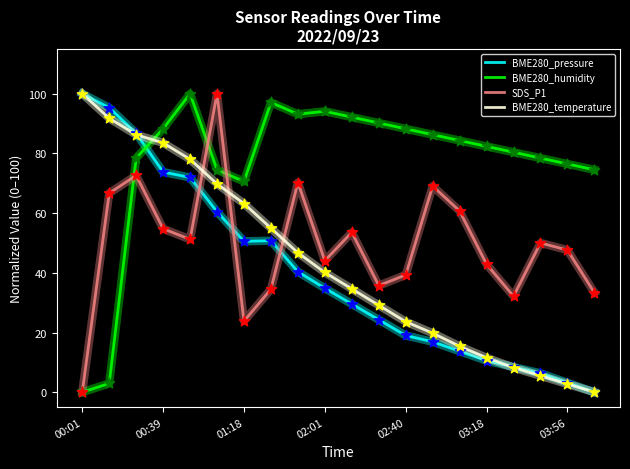

At how many categories does at least one series exceed 24?

20